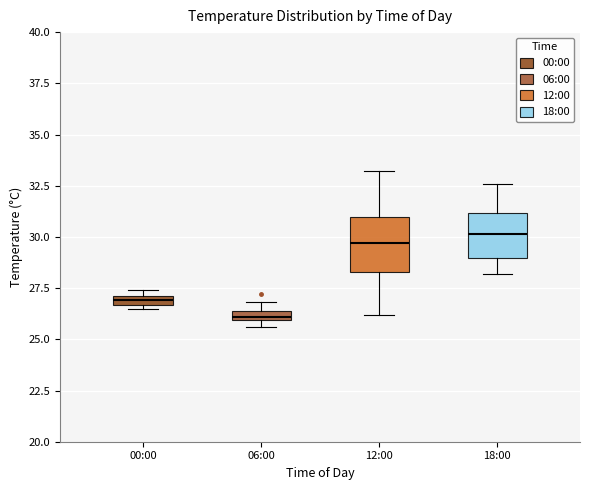

Where is the upper edge of the box for 00:00 on the y-axis? The values are not printed on the chart, so give them approximately, as read against the axis.

27.0